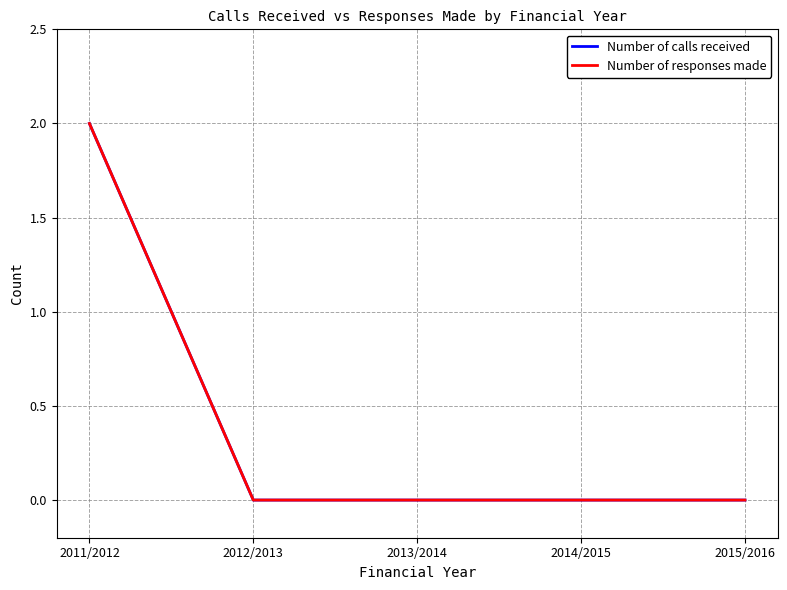

What is the difference between the maximum and minimum values in the Number of responses made series?

2